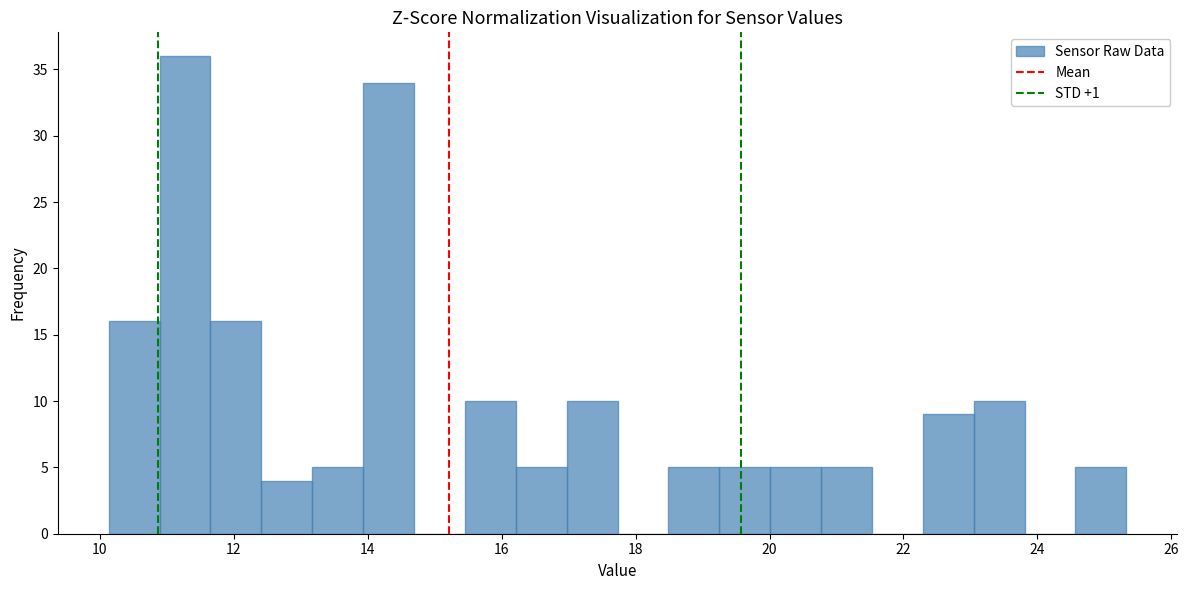

Around what value on the x-axis is the tallest bar? Give the approximate position of its centre, as read against the axis.

11.2